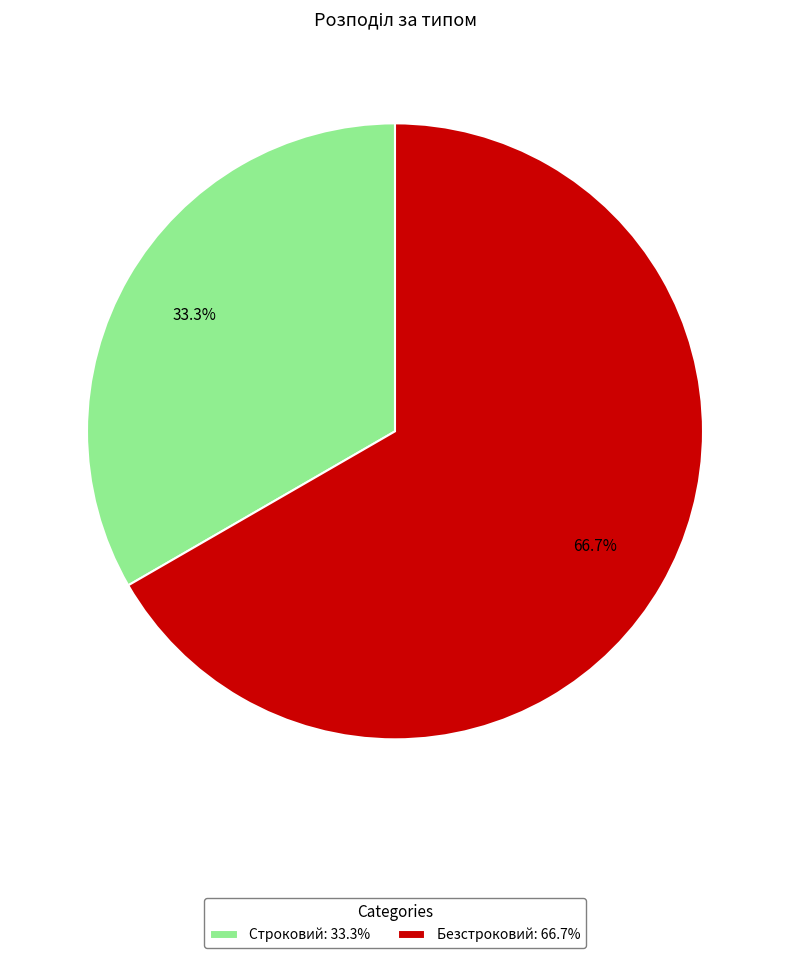

To the nearest percent, what is the difference between the Строковий and Безстроковий slice percentages?

33%